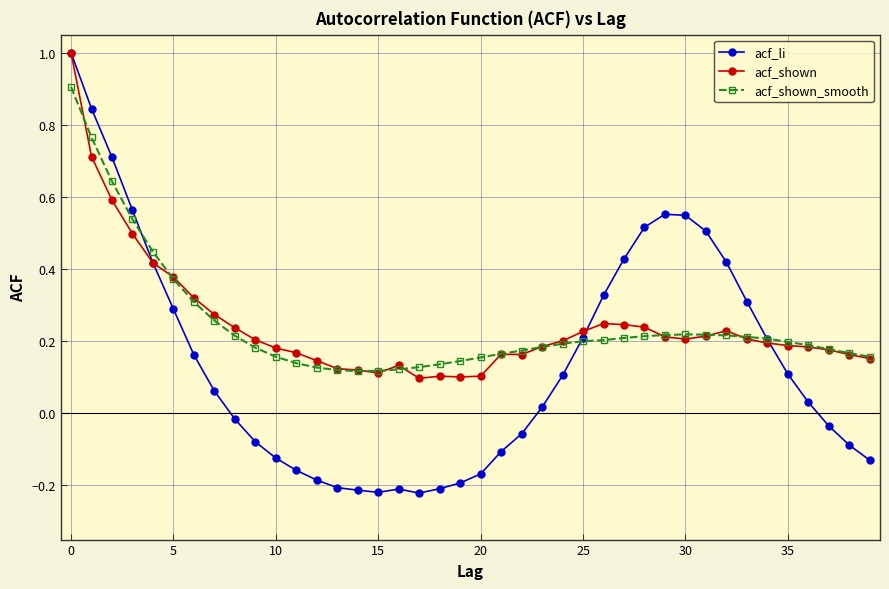

At how many categories does at least one series exceed 0?

40